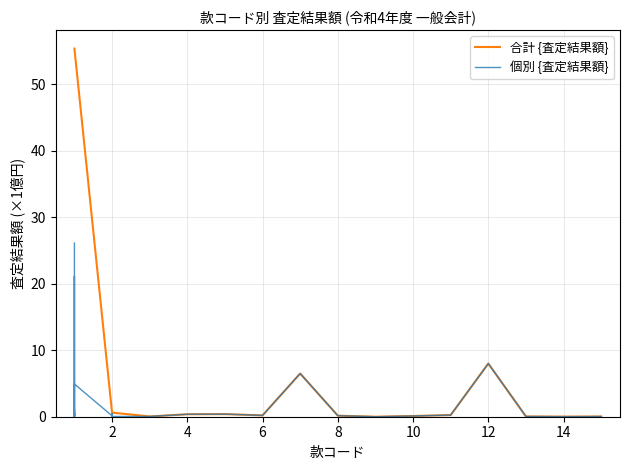

The value of 合計 {査定結果額} at 12 is 11.0. True or false?

False